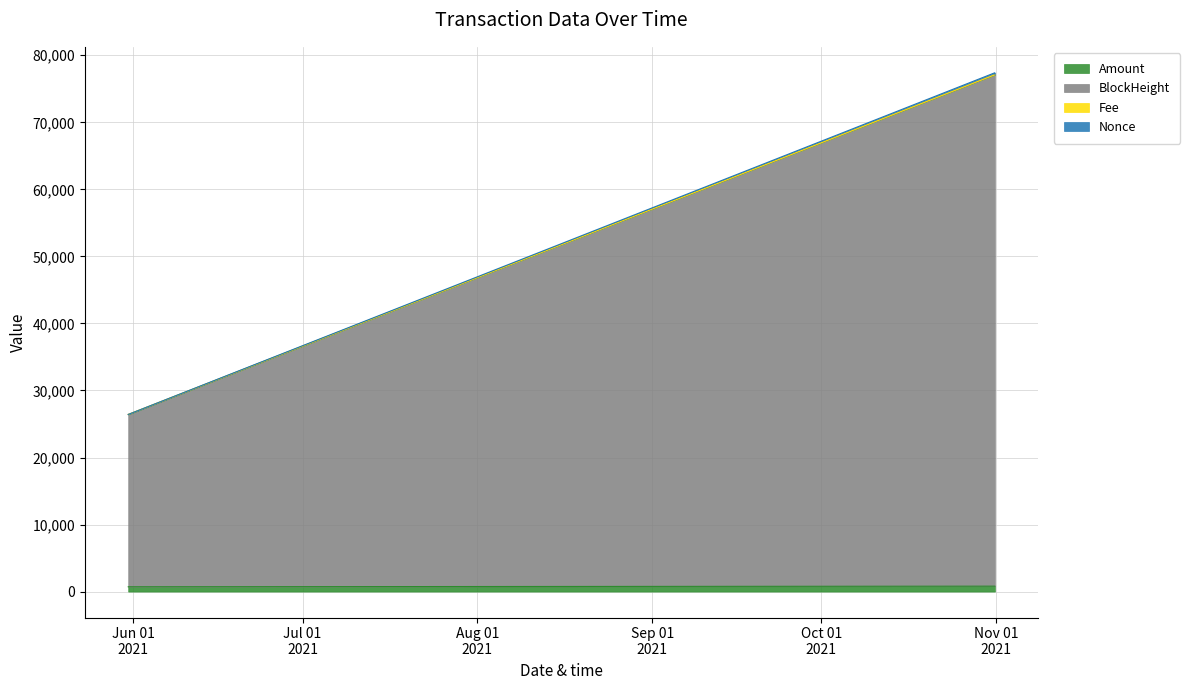

What is the minimum value shown in the chart?

718.0